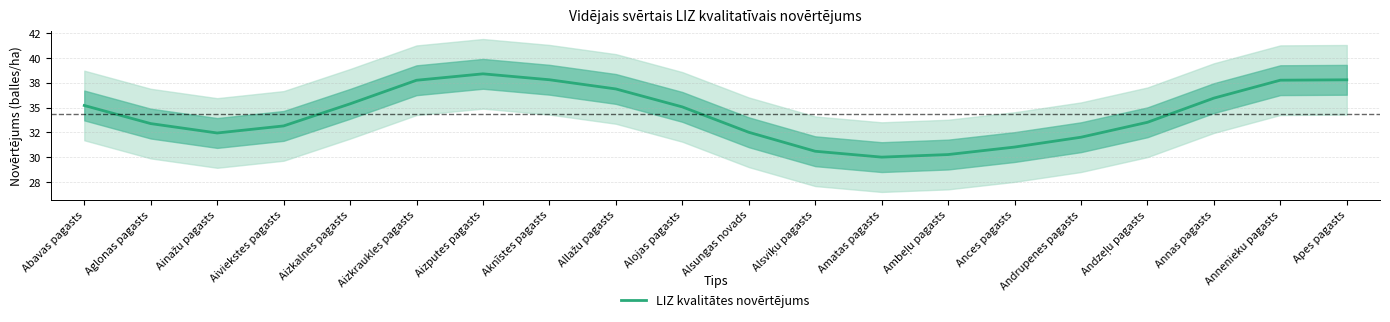

Where is the first local minimum?

Ainažu pagasts